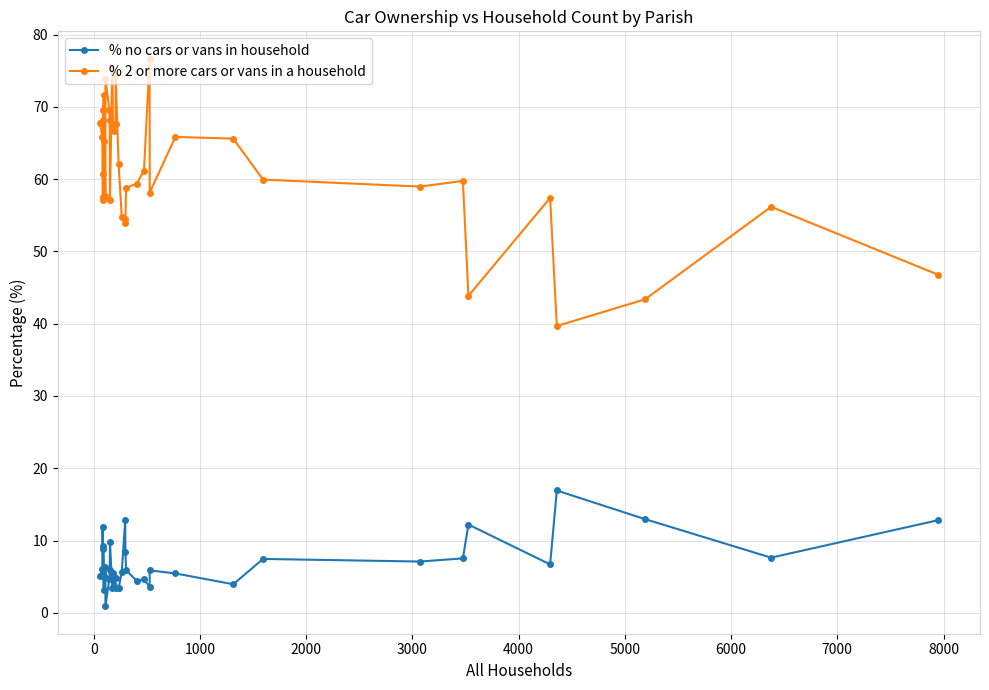

What is the value of the % no cars or vans in household point at the 38th from the left?

7.6